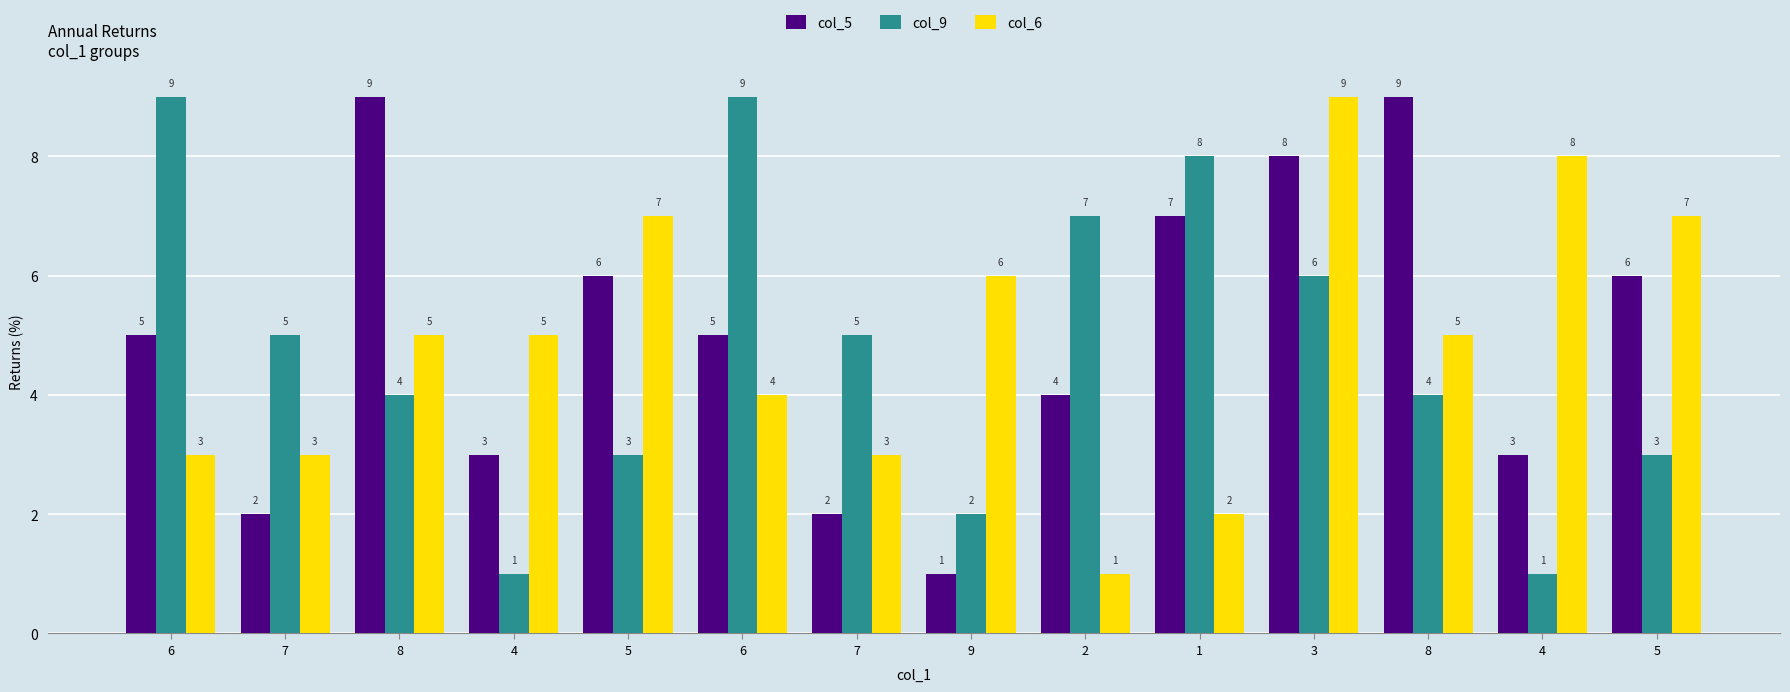

What is the minimum value shown in the chart?

1